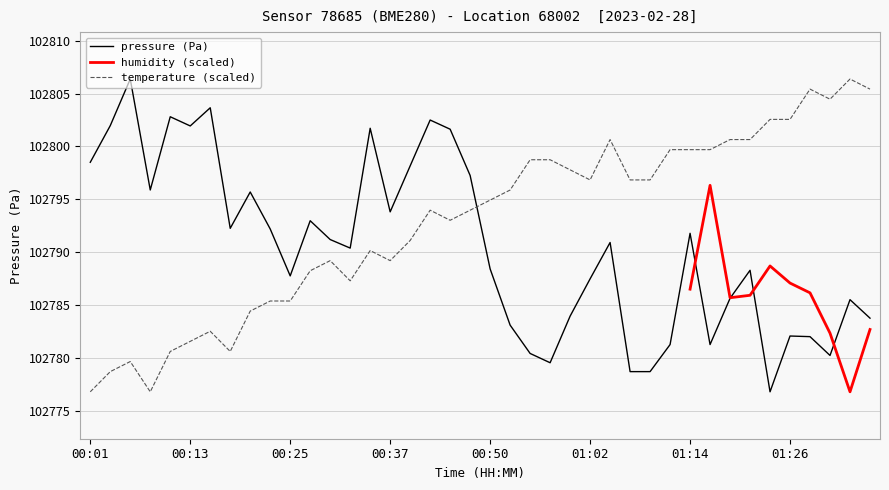

Where do temperature and pressure first cross each other?

00:47 and 00:50